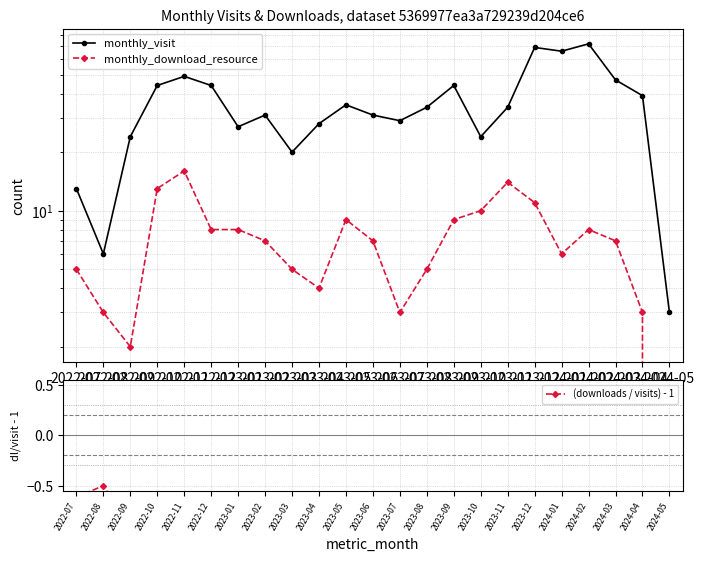

At which category does (downloads / visits) - 1 reach its first local valley?

2022-09